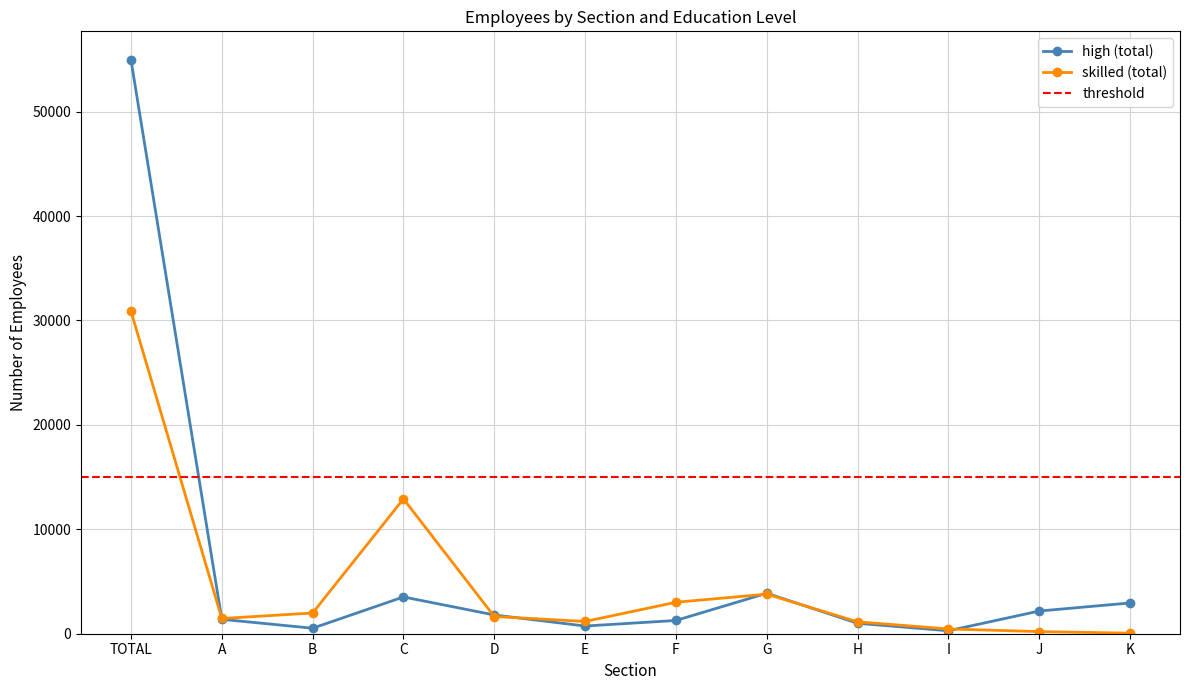

What is the label of the 3rd point from the right?

I